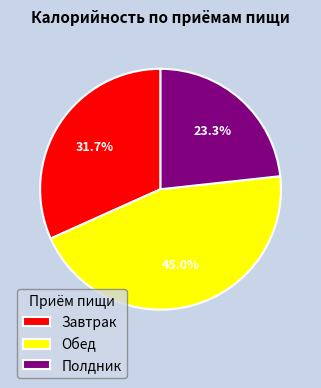

What is the ratio of the value at Завтрак to the value at Полдник?

1.4